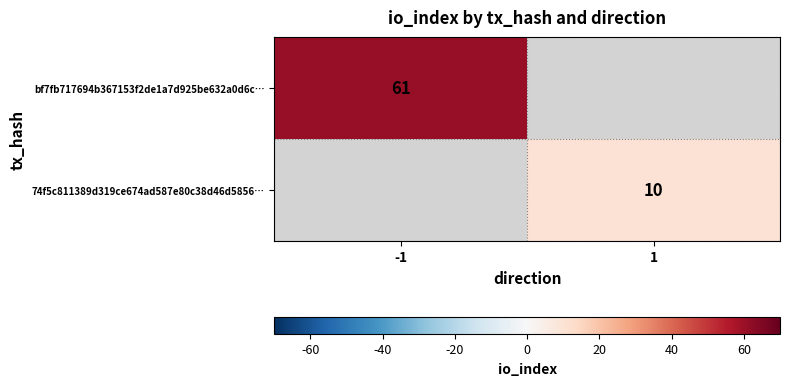

The 74f5c811389d319ce674ad587e80c38d46d5856… series shows 2 at 1. True or false?

False